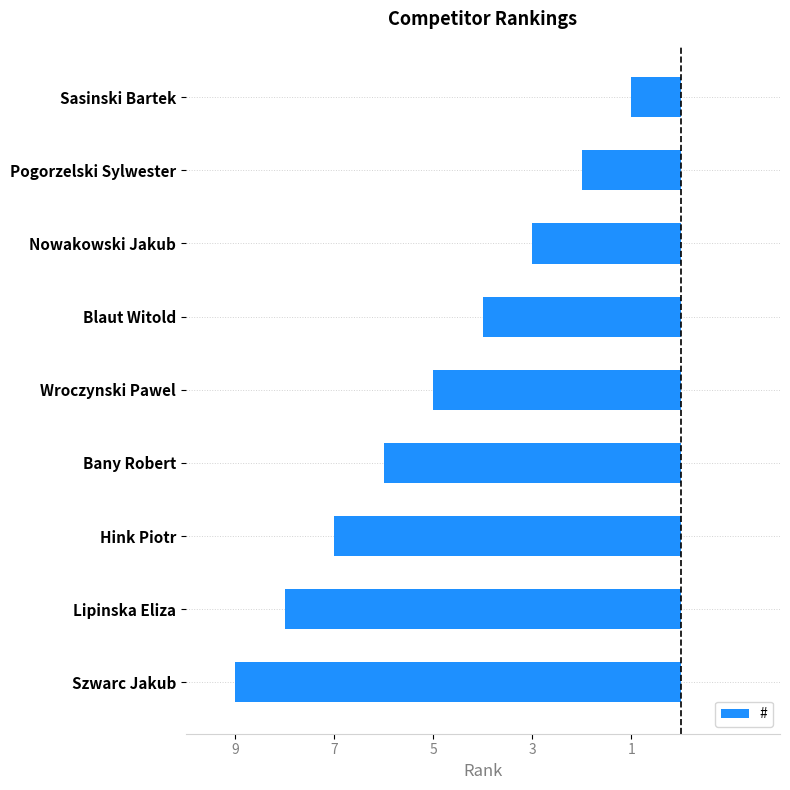

Are the bars horizontal?

Yes